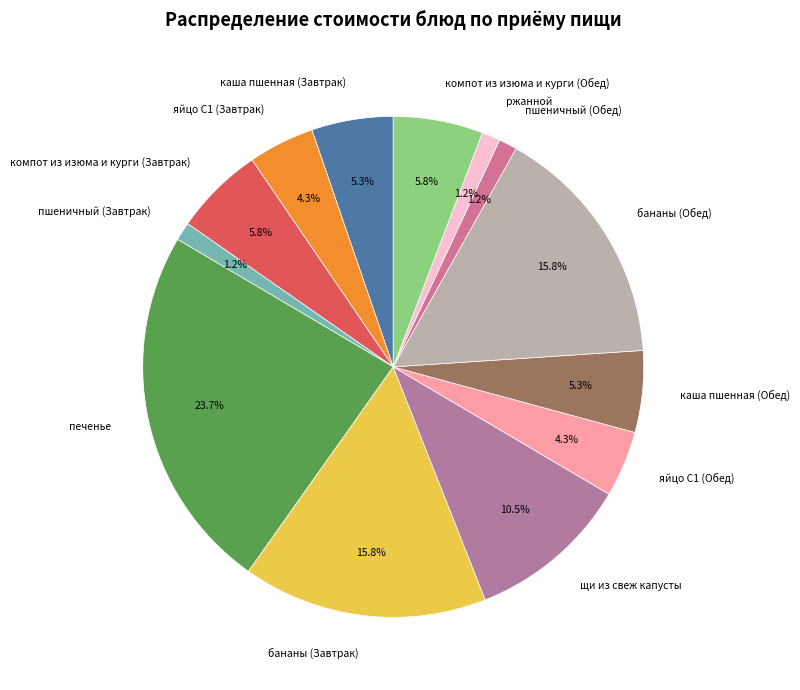

Is бананы (Обед) the majority of the pie?

No